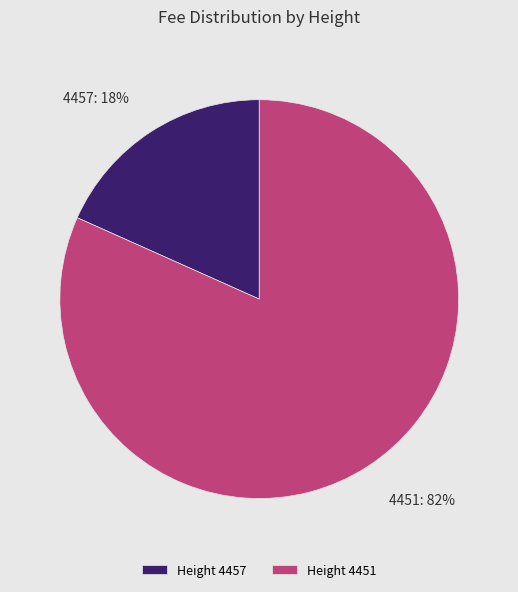

To the nearest percent, what percentage of the pie is 4457?

18%